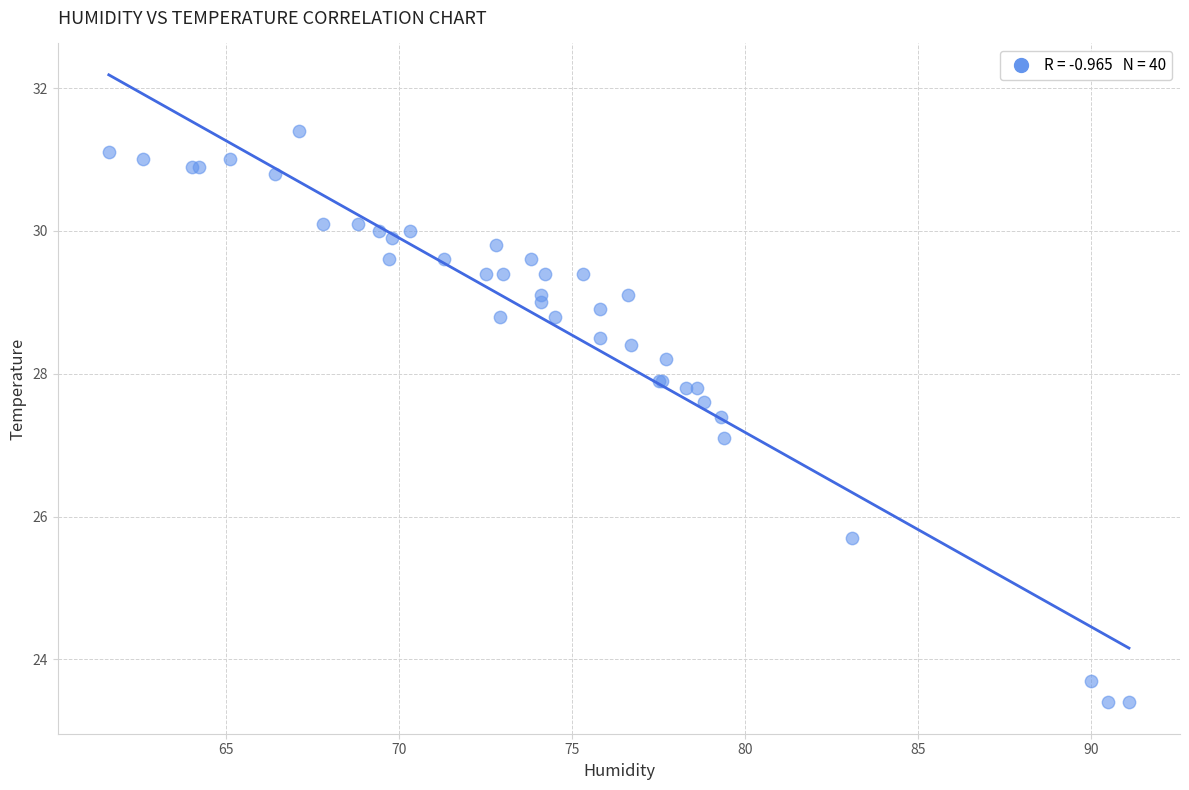

What Y value in the scatter plot is closest to 27?

27.1